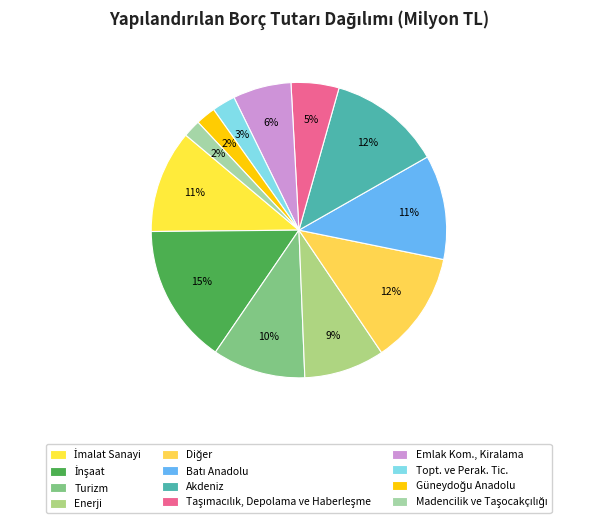

To the nearest percent, what is the average slice percentage?

8%